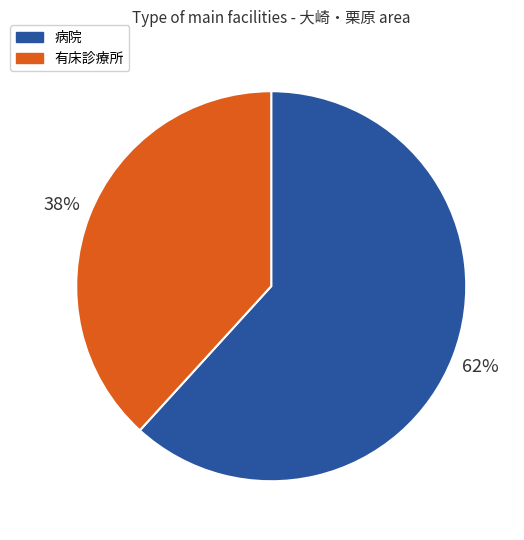

To the nearest percent, what percentage of the pie is 病院?

62%